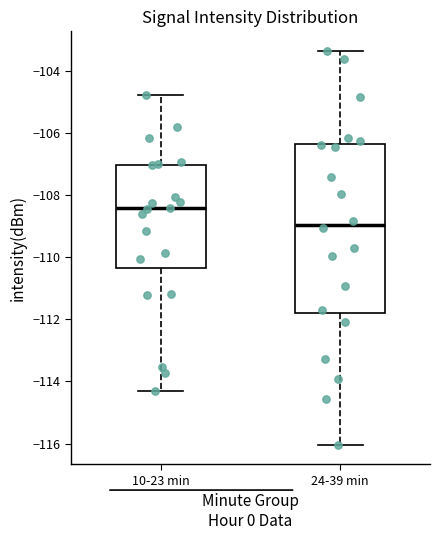

Reading left to right, read every box against the y-axis: the position of its median line, the range the box covers, and the ends of its whiskers. The values are not printed on the chart, so give them approximately, as read against the axis.

10-23 min: median -108.4, box -110.4 to -107.0, whiskers -114.4 to -104.8
24-39 min: median -109.0, box -111.8 to -106.4, whiskers -116.0 to -103.4